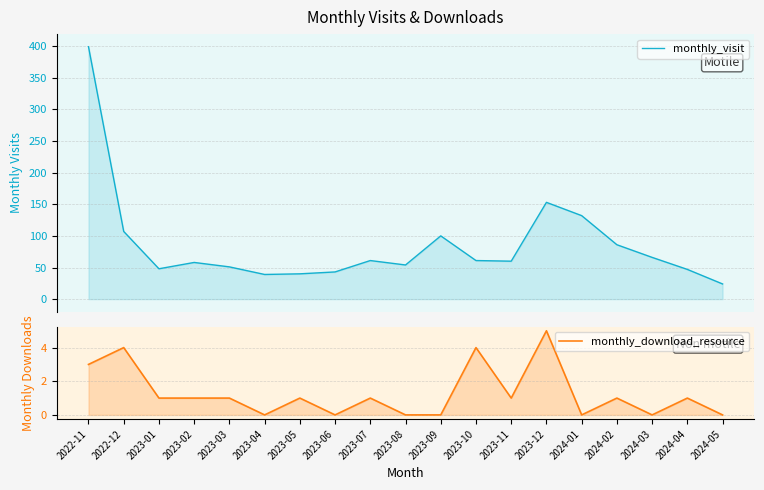

What is the total value across all series at 2023-01?

49